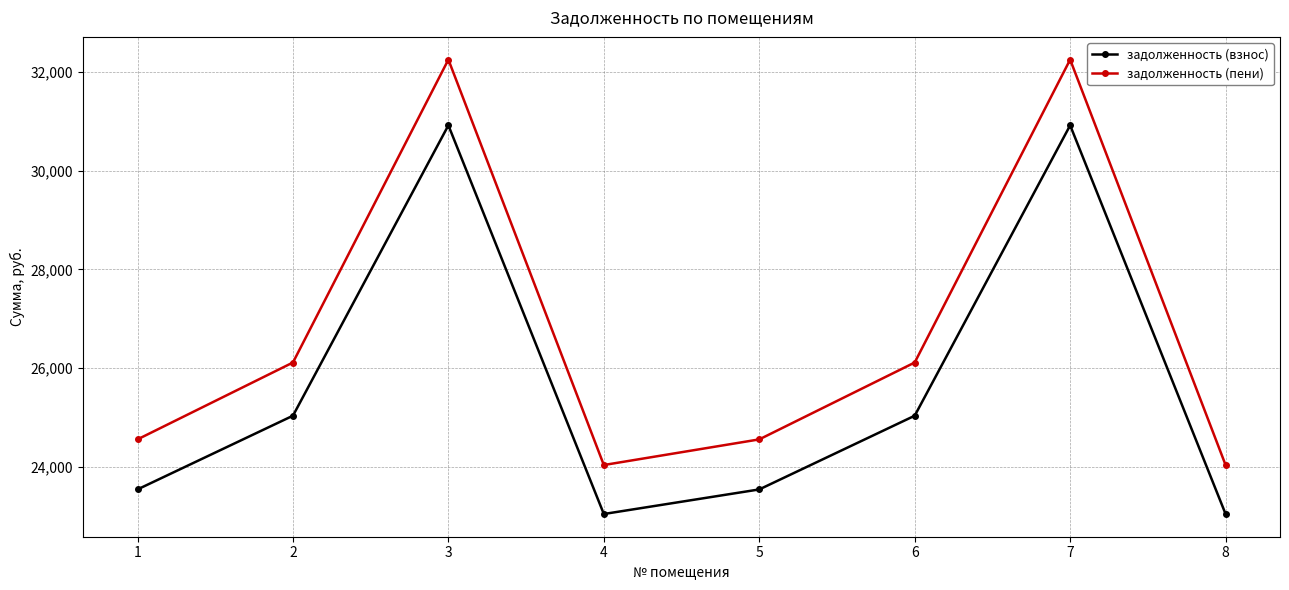

What is the difference between the highest and lowest values at 5?

1014.0